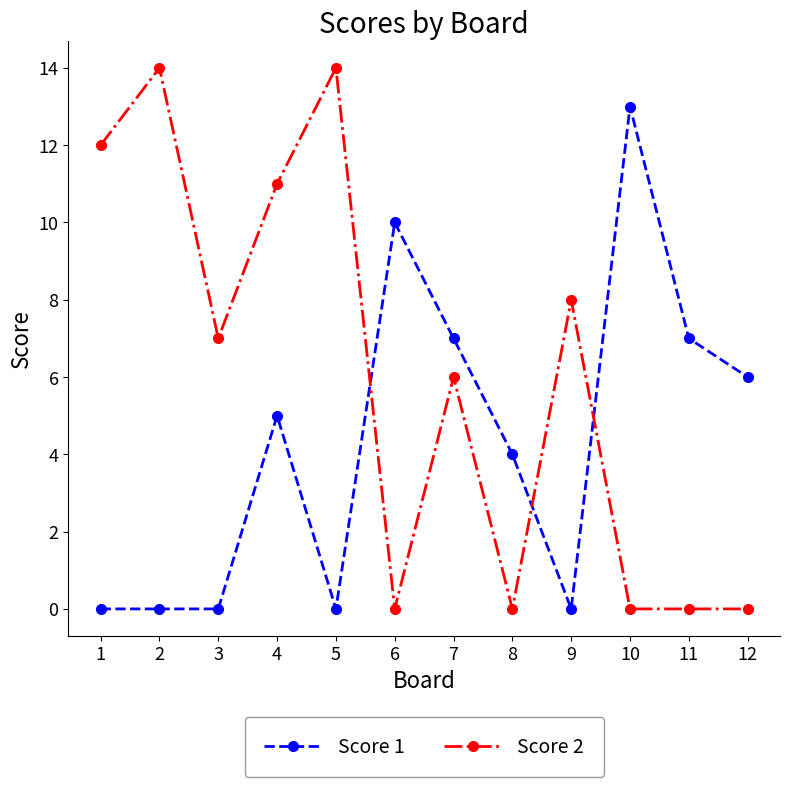

What is the difference between the maximum and minimum values in the Score 2 series?

14